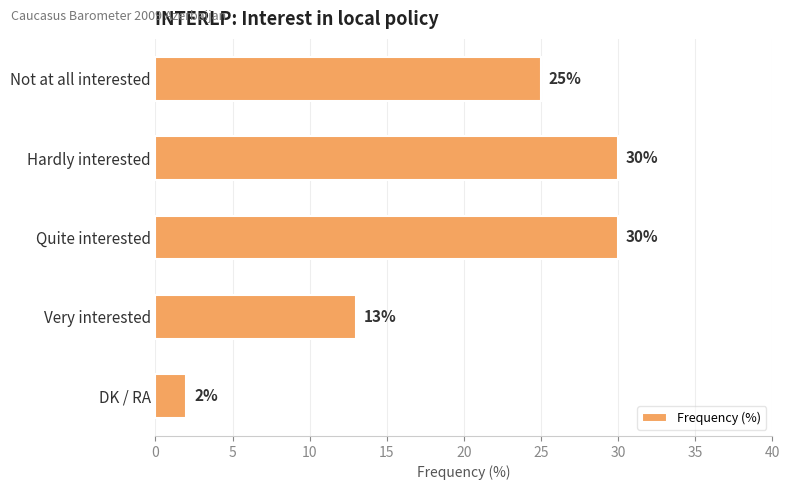

Are the bars grouped side by side (vs. stacked)?

No